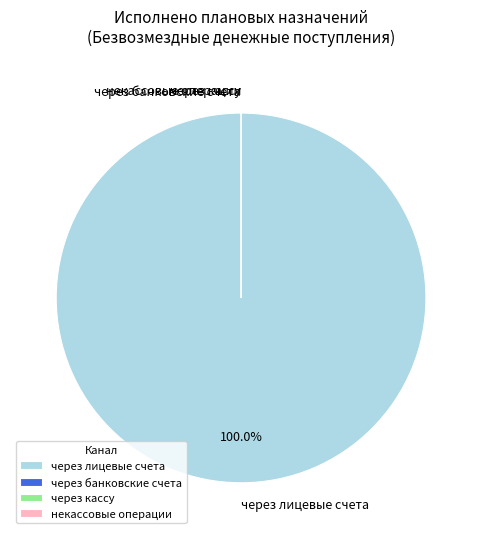

What is the majority slice?

через лицевые счета